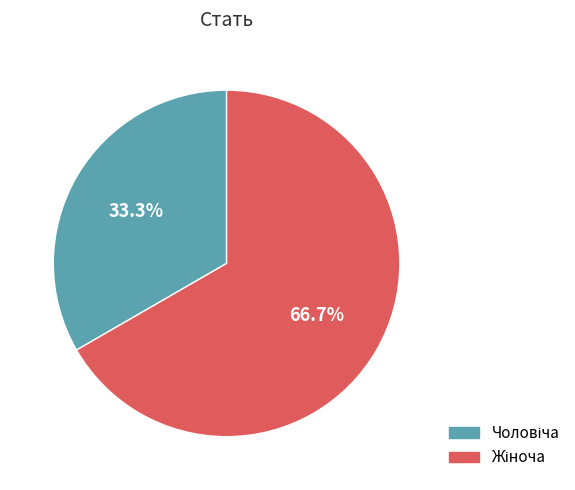

Is there a majority slice in this chart?

Yes